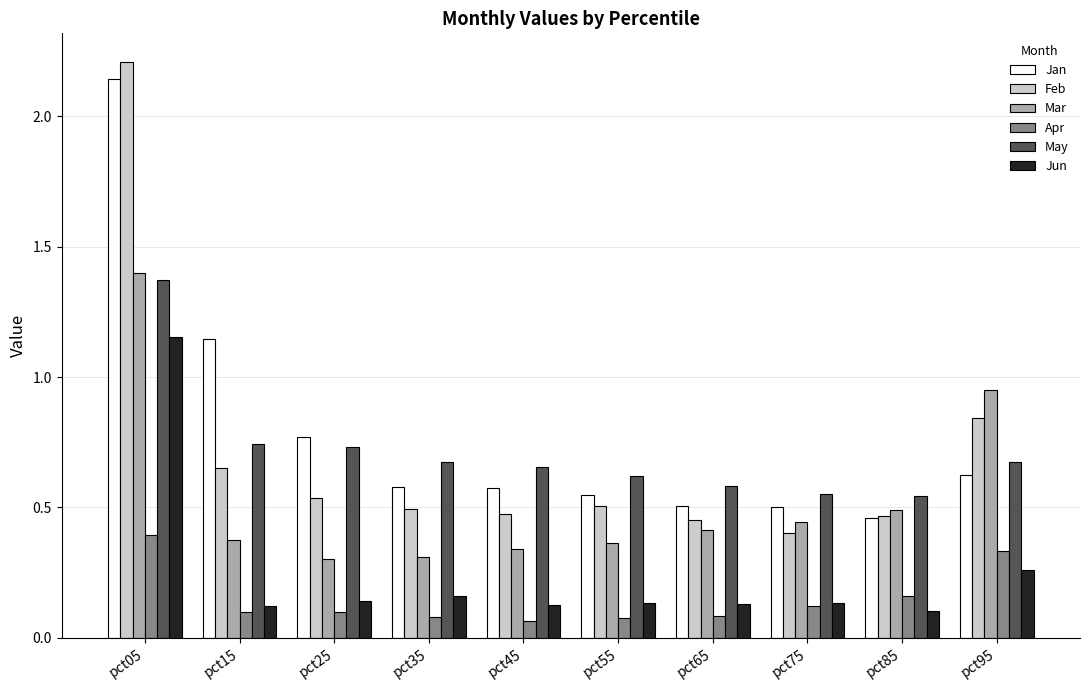

What is the difference between the highest and lowest values at pct05?

1.8